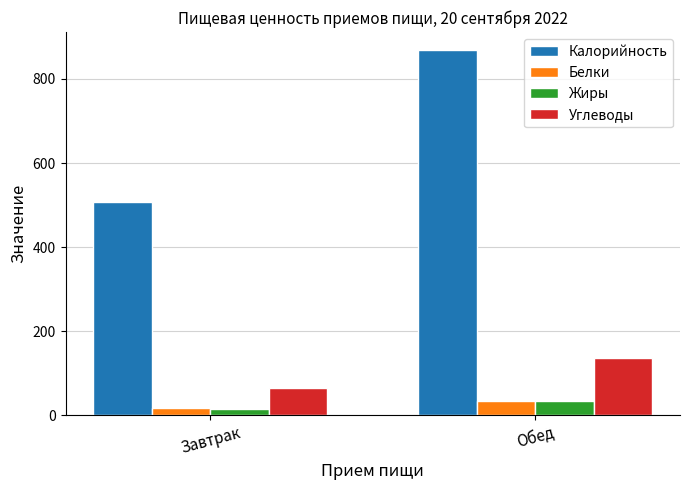

What is the sum of all Жиры values?

51